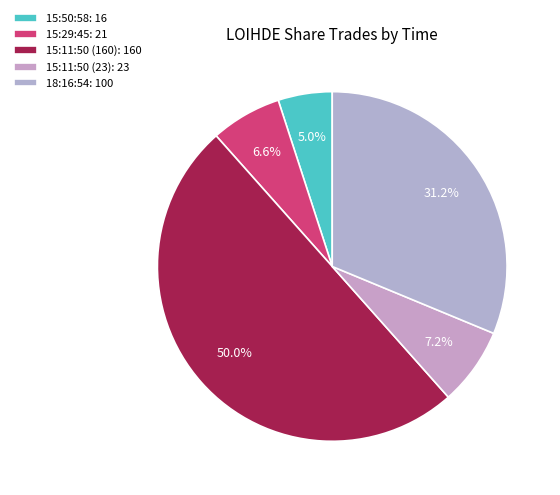

Does any single category account for the majority?

No